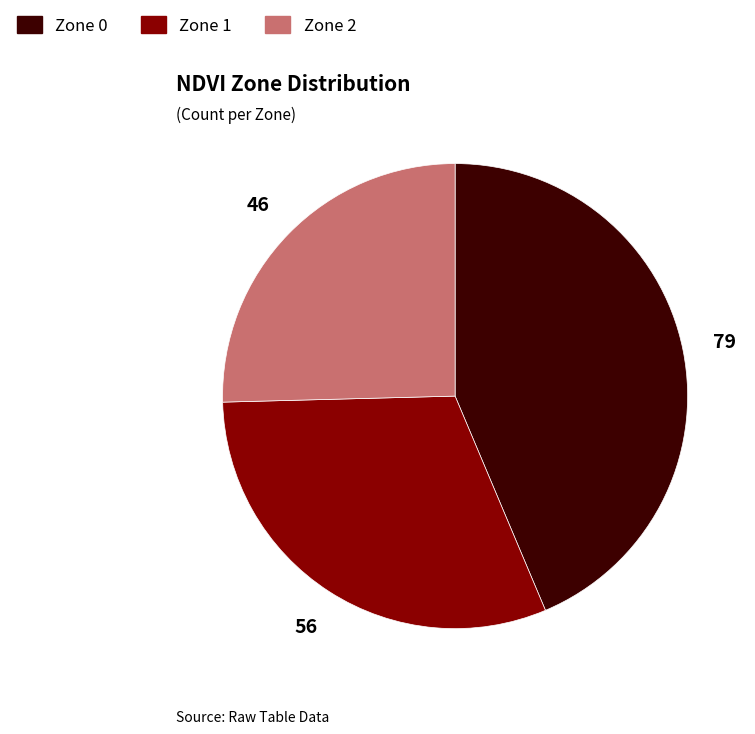

True or false: Zone 2 accounts for 25% of the total.

True